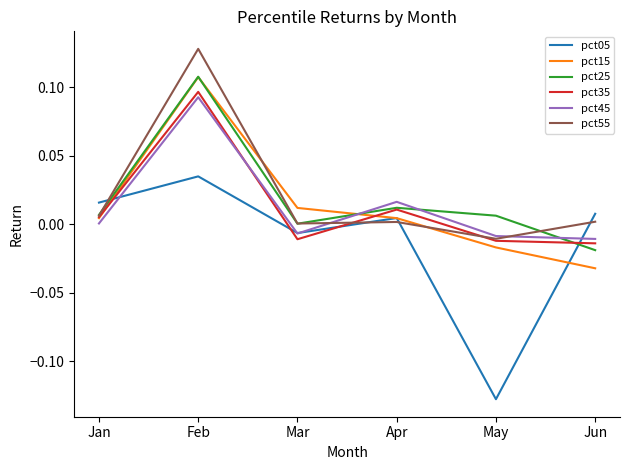

At which category does the chart reach its minimum across all series?

May